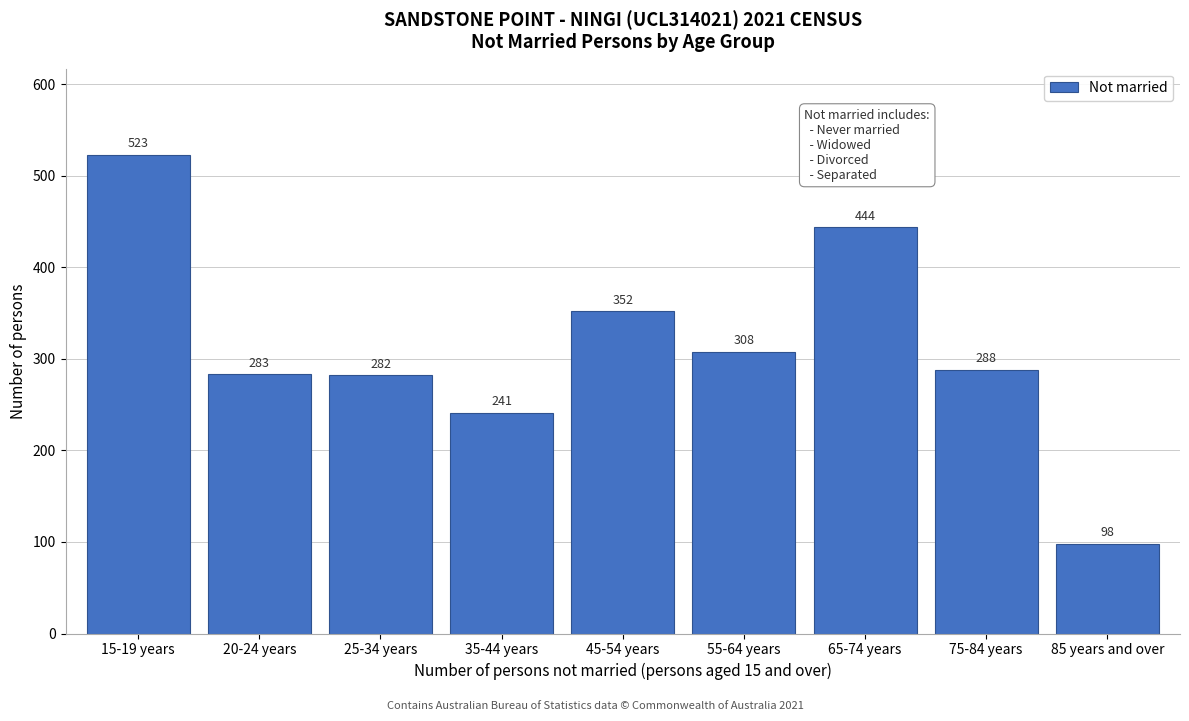

Reading left to right, transcribe all the data shown in this chart.

523	283	282	241	352	308	444	288	98